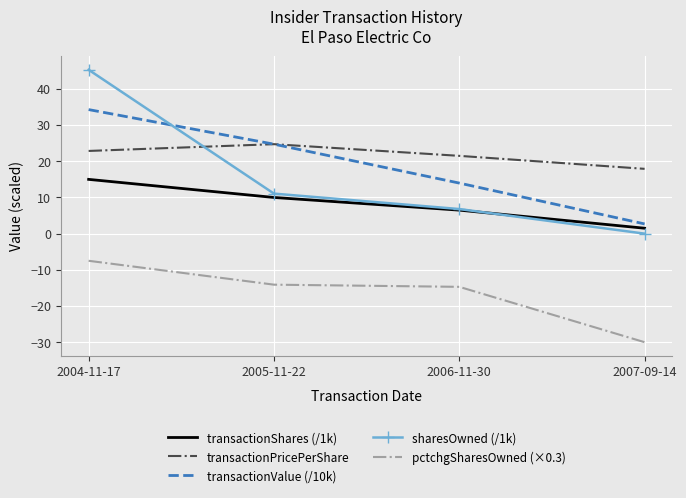

What is the total value across all series at 2006-11-30?

34.1